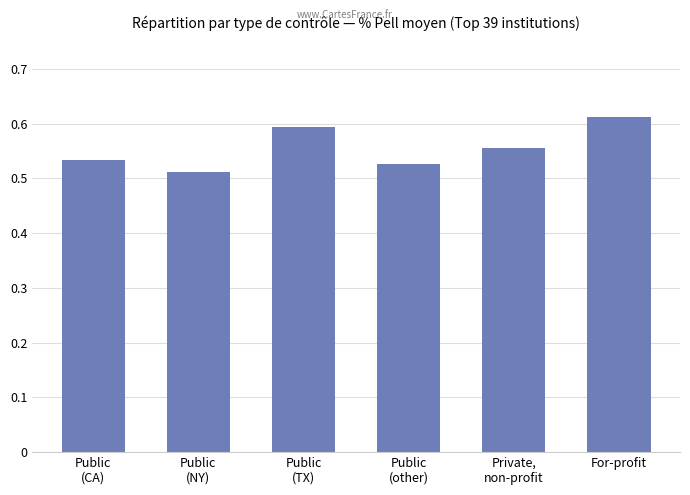

Is it true that the value at Public
(TX) is 0.3?

False